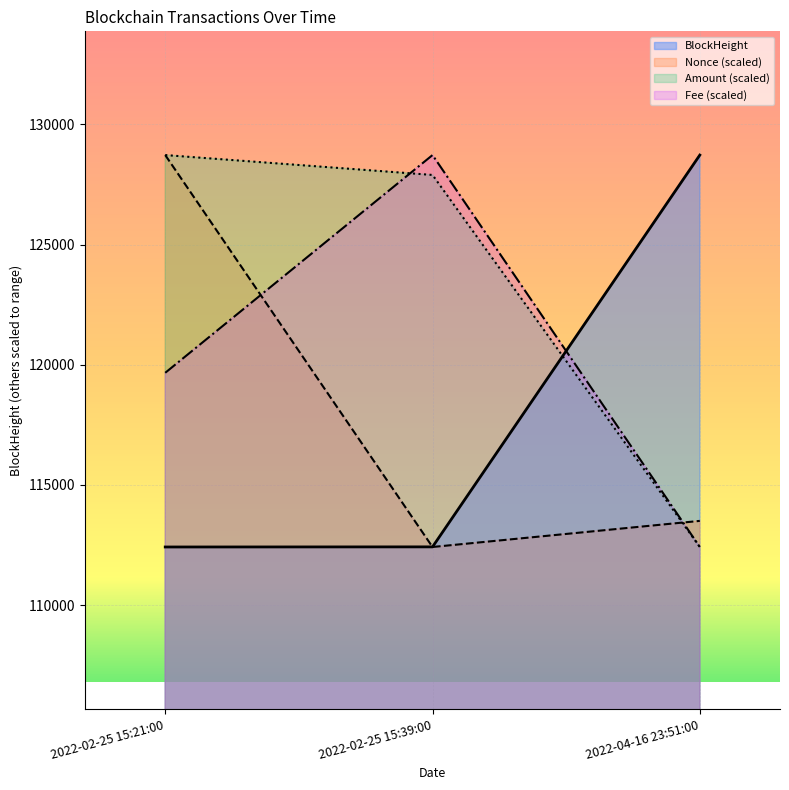

Count the number of data series in this chart.

4